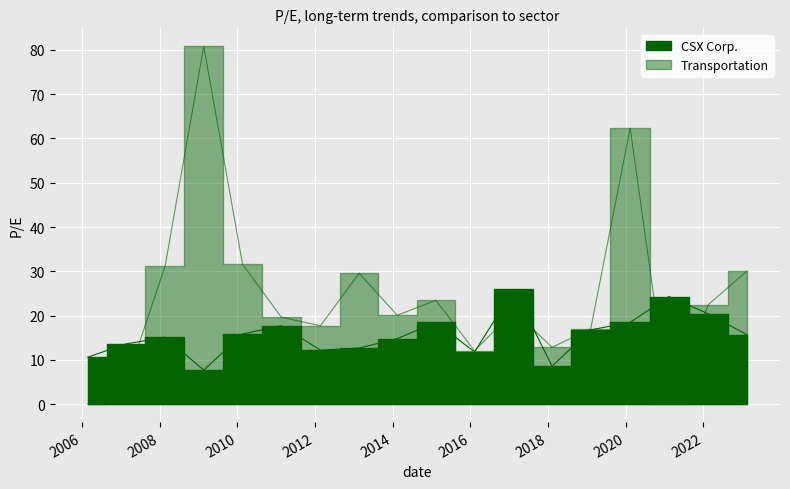

True or false: Transportation has more than 0 interior local peaks.

True